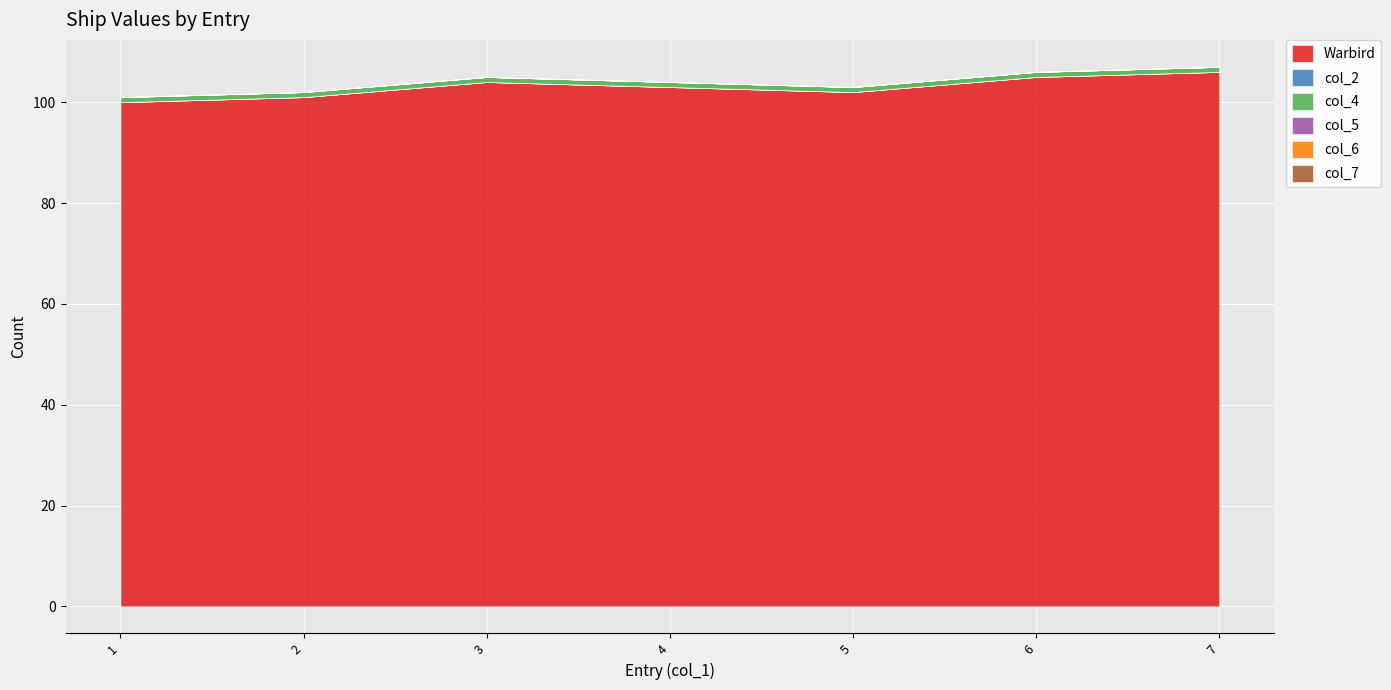

The col_7 series shows 0 at 2. True or false?

True